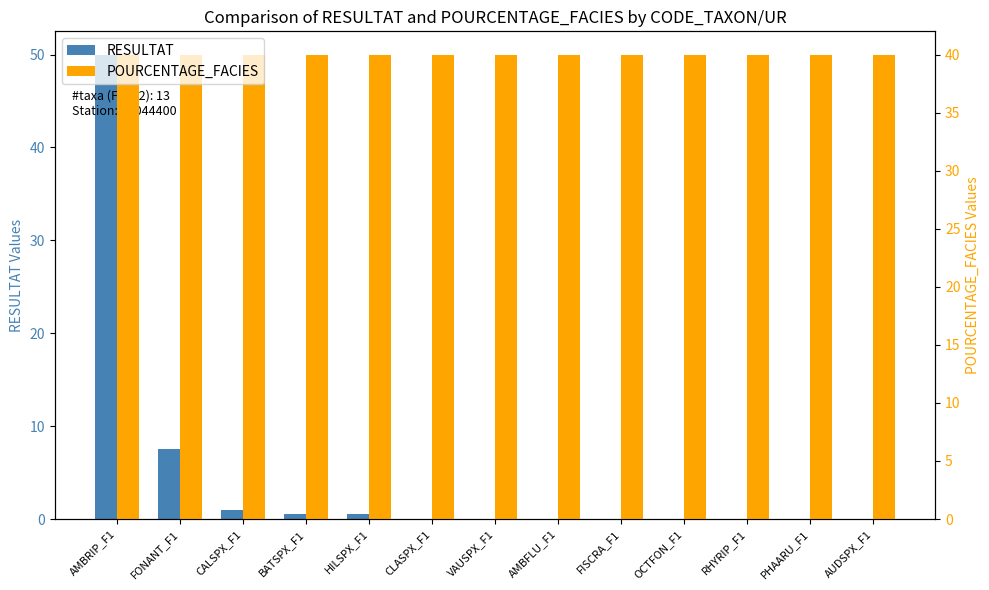

What is the value of the RESULTAT bar at the 5th from the left?

0.5